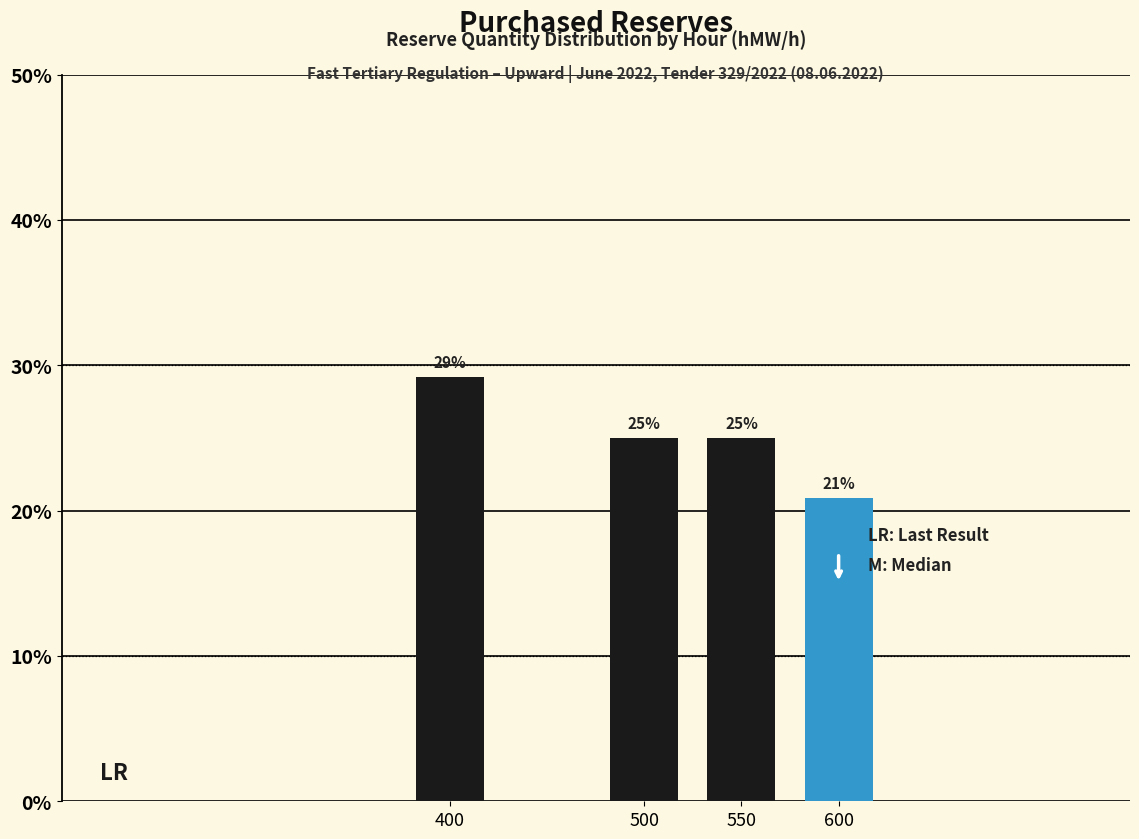

What is the value of the 3rd bar from the left?

25.0